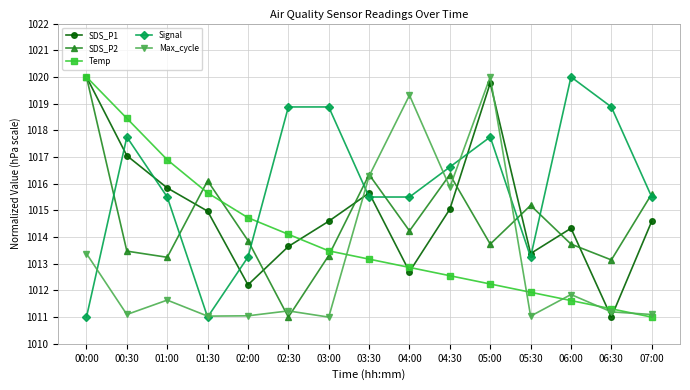

How many series are shown in this chart?

5